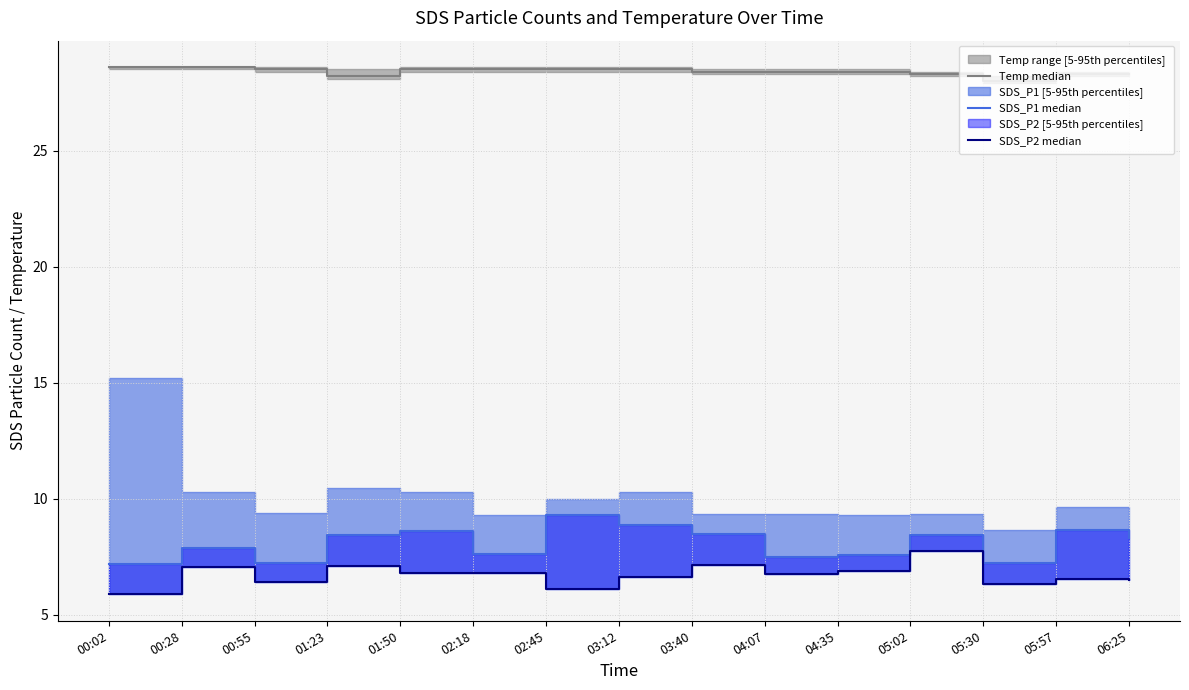

What is the difference between the second highest and second lowest values in the Temp median series?

0.4